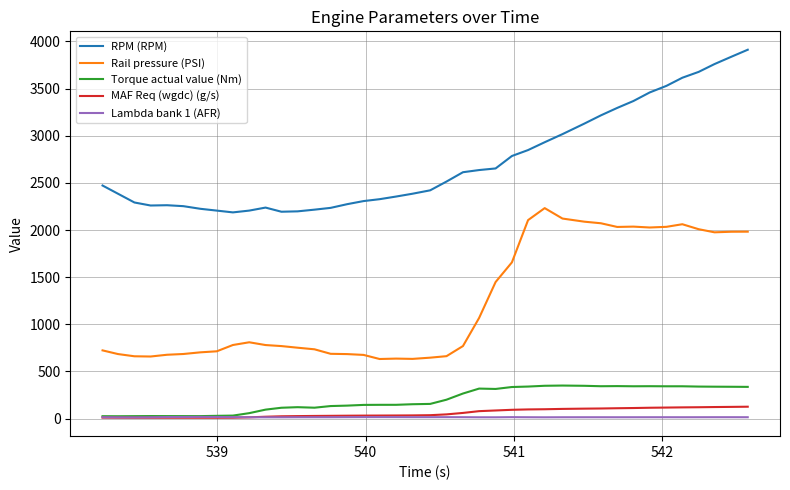

What is the highest value of the MAF Req (wgdc) (g/s) series?

126.2